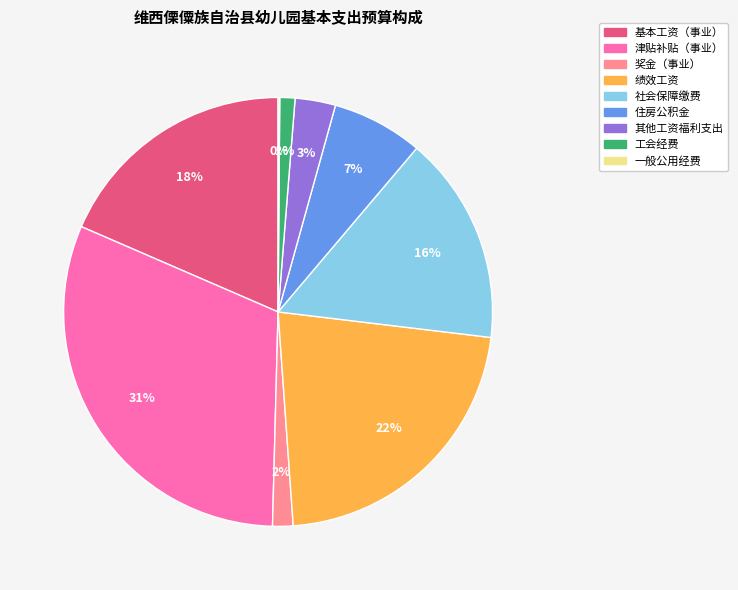

Combined, do 社会保障缴费 and 工会经费 account for over 50%?

No